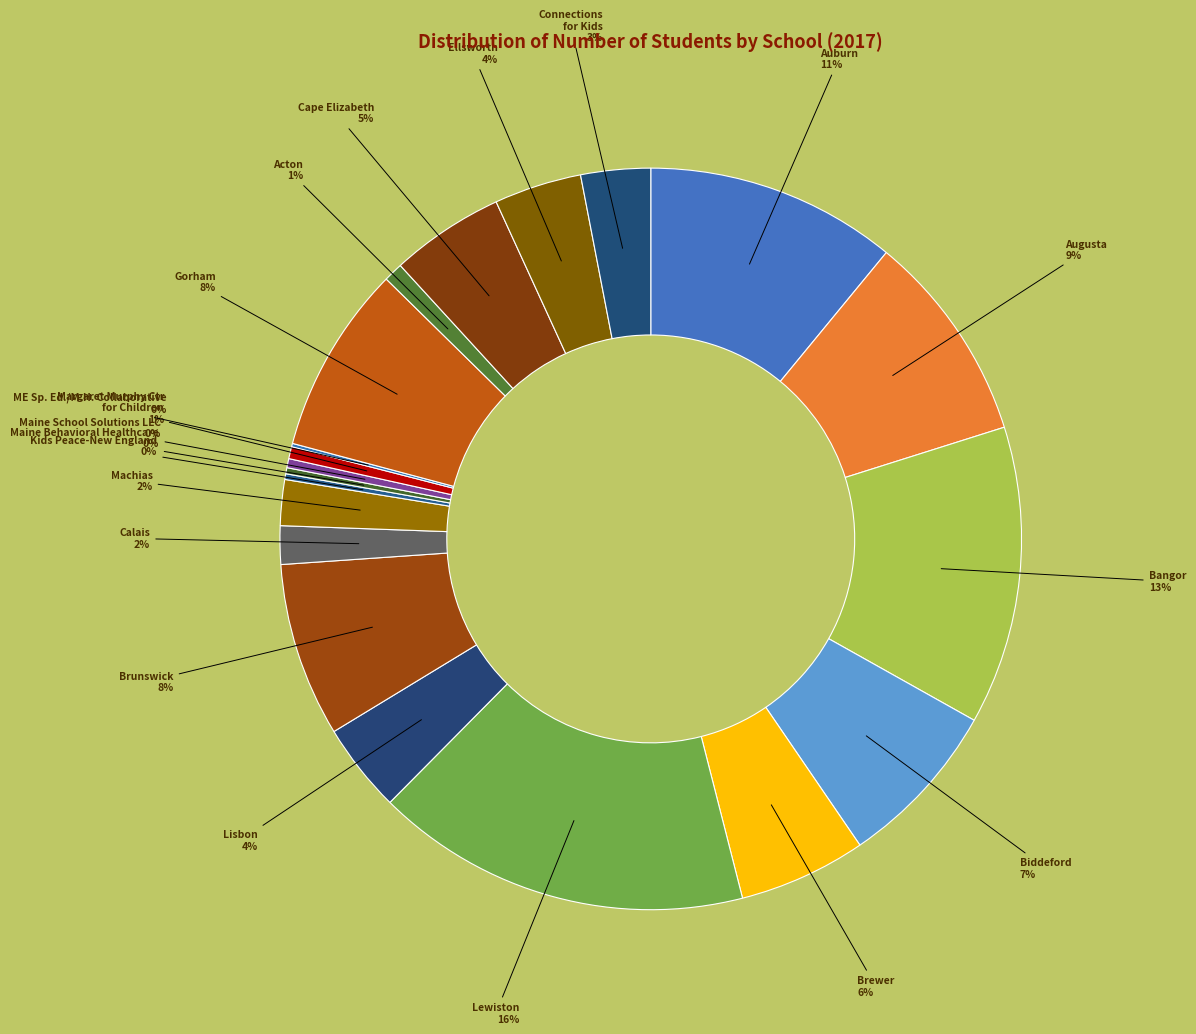

Which category has the smallest portion of the pie?

ME Sp. Ed./M.H. Collaborative